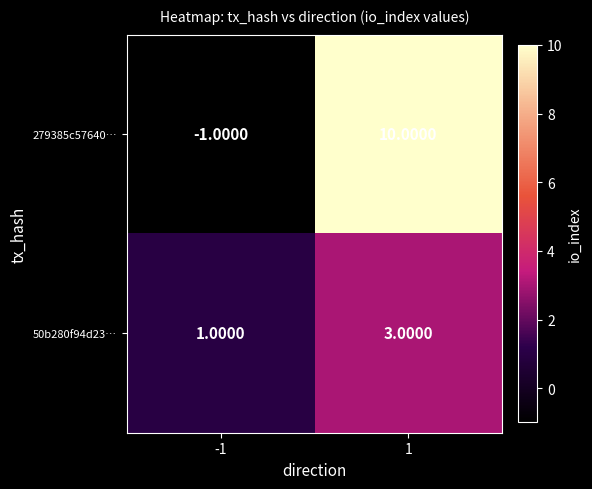

What is the difference between the 279385c57640… values at 1 and -1?

11